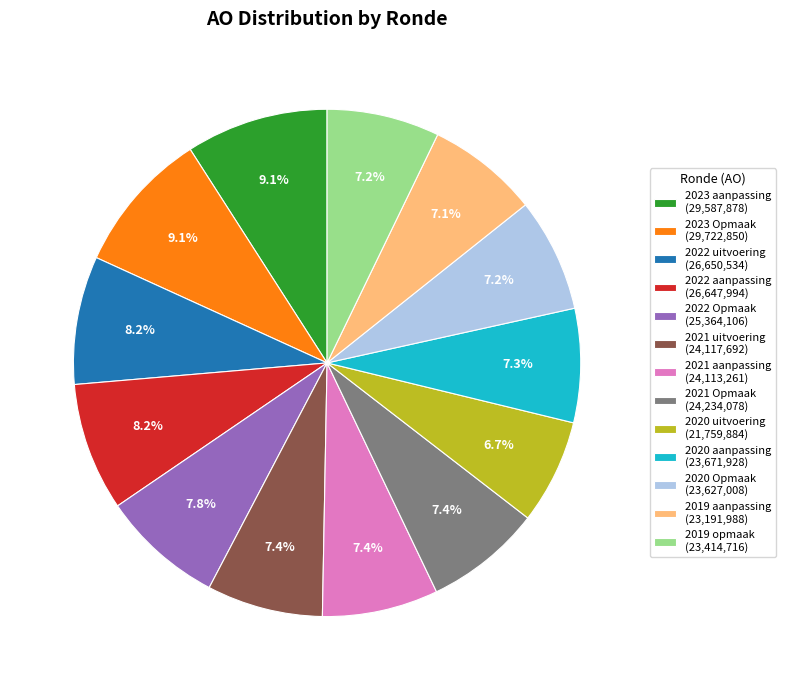

Do 2019 opmaak (23,414,716) and 2020 uitvoering (21,759,884) together represent more than half of the pie?

No